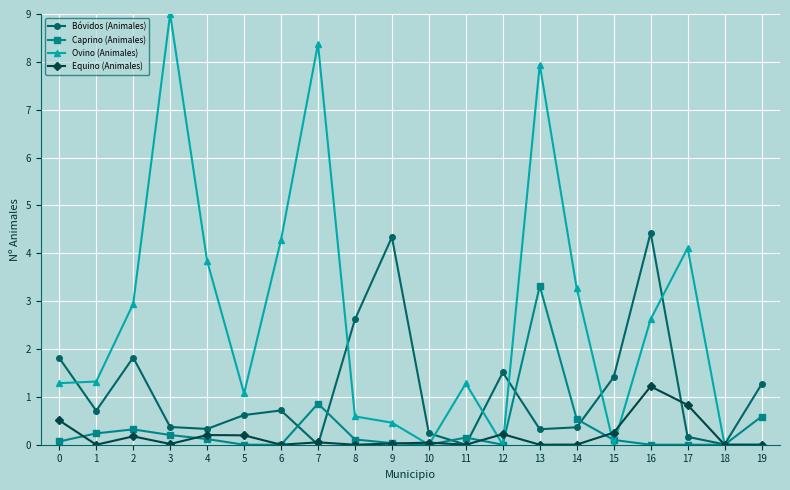

List the series in order of their peak value, lowest first.

Equino (Animales), Caprino (Animales), Bóvidos (Animales), Ovino (Animales)